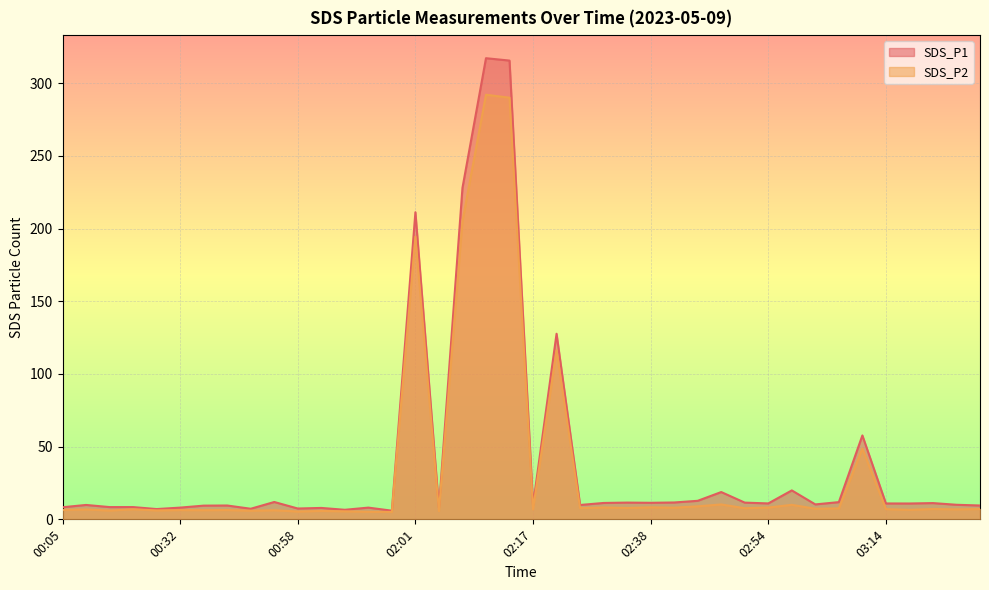

Which series has the largest range (max minus min)?

SDS_P1